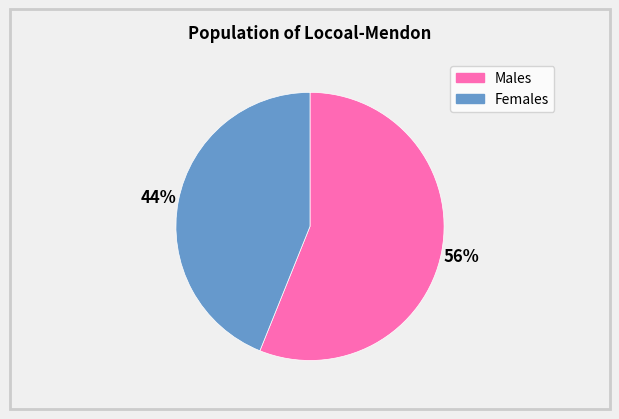

To the nearest percent, what portion does Females represent?

44%